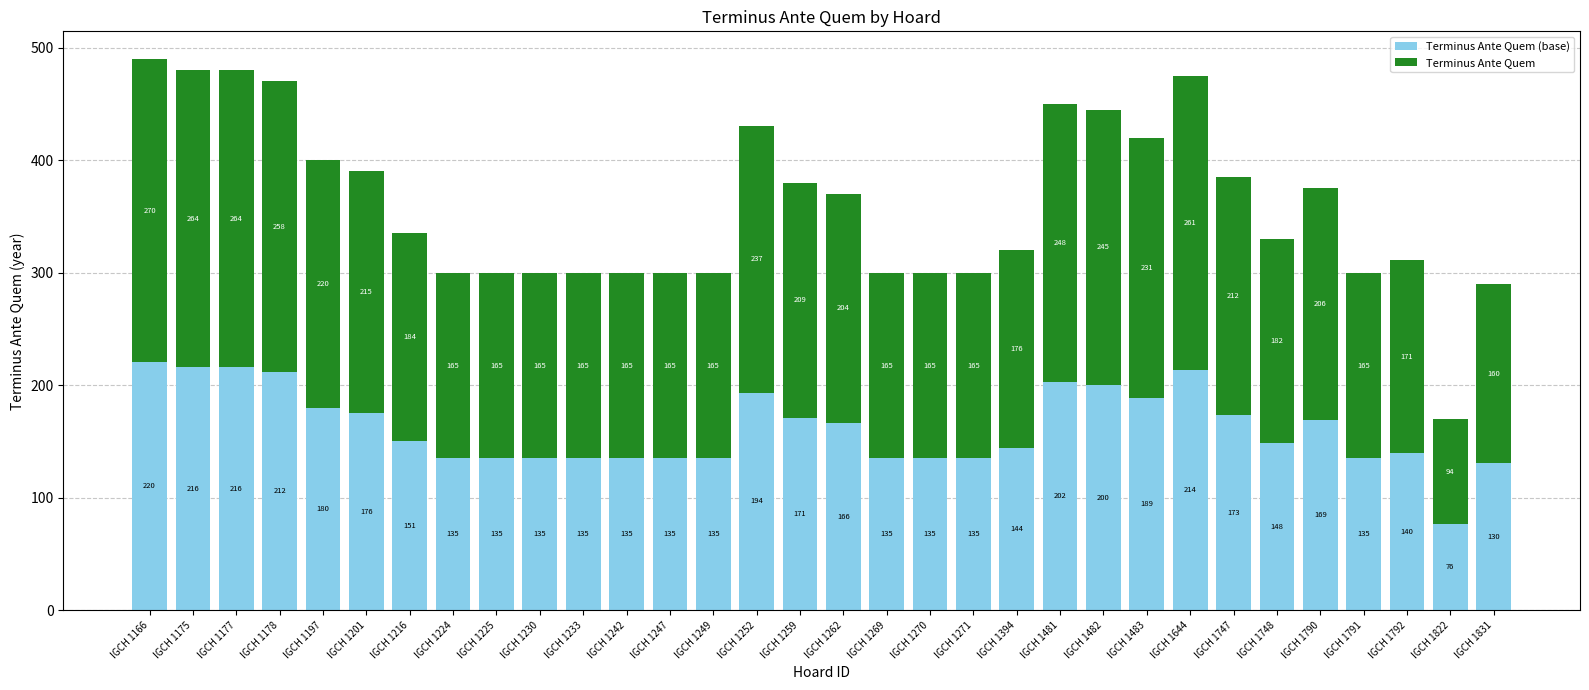

At which category is the sum across all series the highest?

IGCH 1166